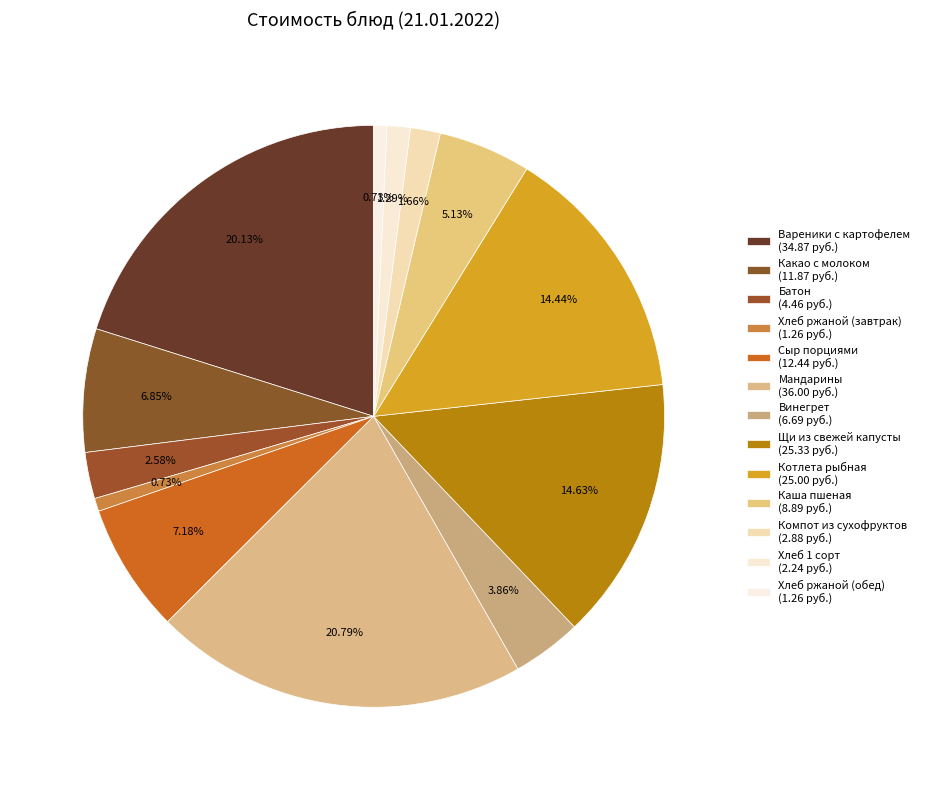

How many slices are in this pie chart?

13